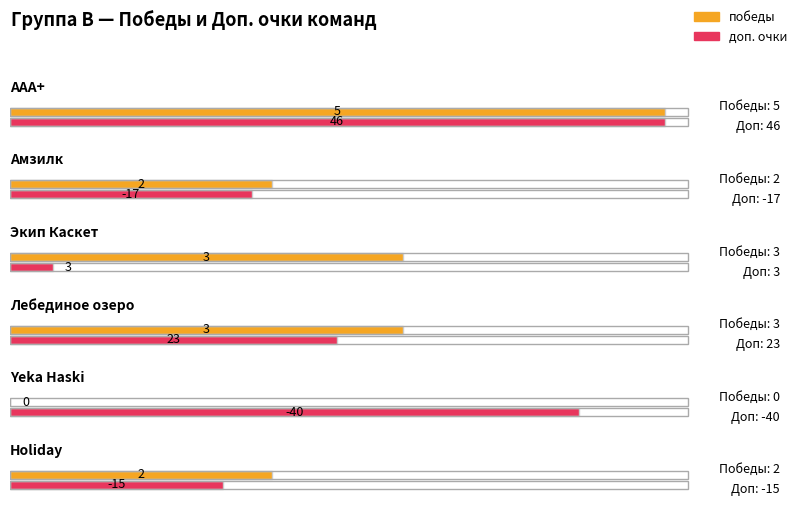

What is the value of the победы bar at the 4th from the left?

3